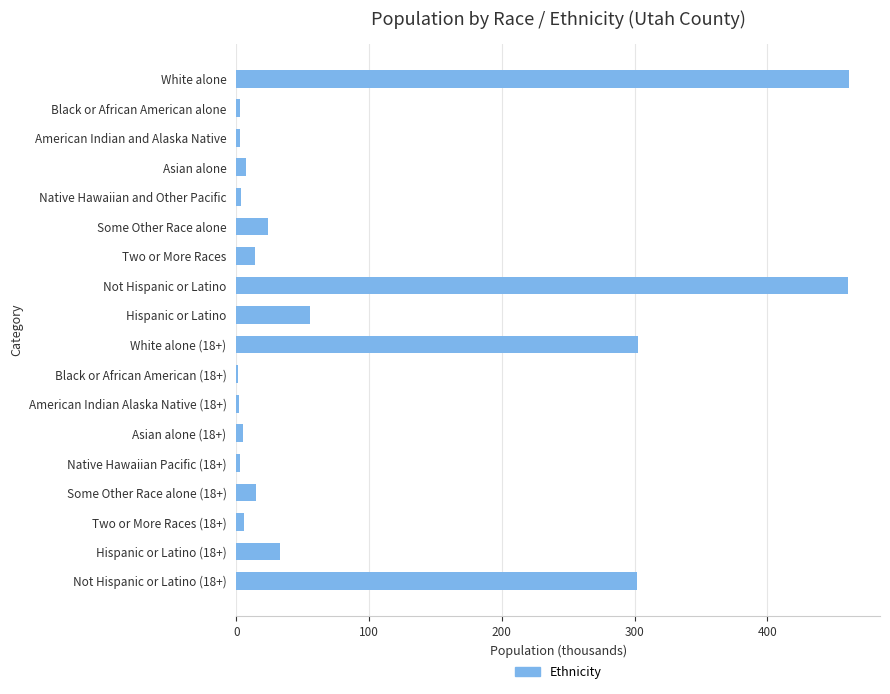

What is the maximum value shown in the chart?

461.8